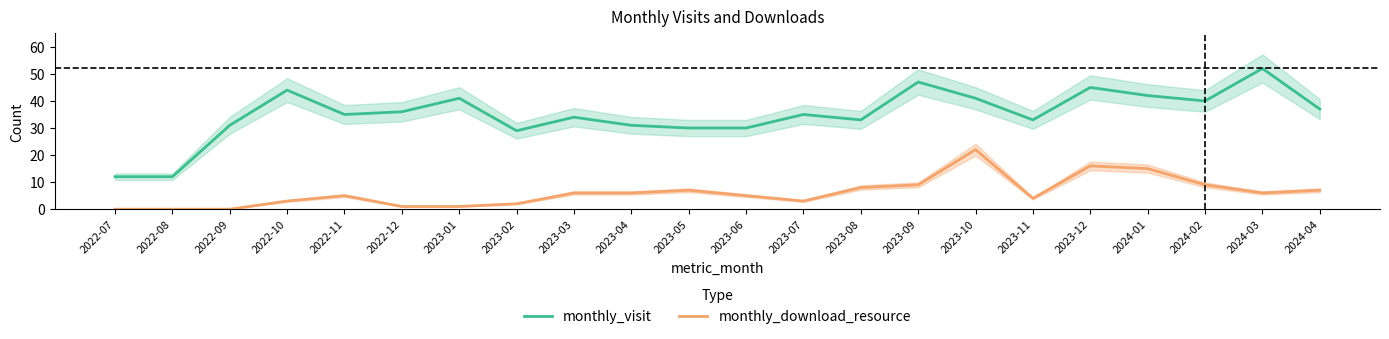

True or false: monthly_download_resource and monthly_visit intersect in this chart.

False